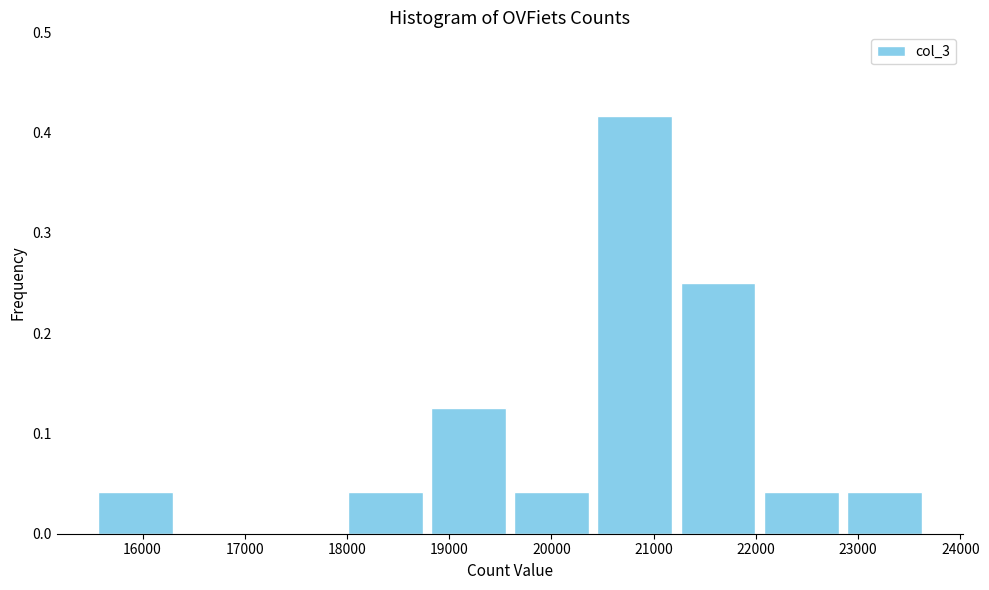

What is the height of the bar covering 22900 to 23700 on the x-axis? Neither the bar edges nor the heights are printed on the chart, so give them approximately, as read against the axes.

0.04